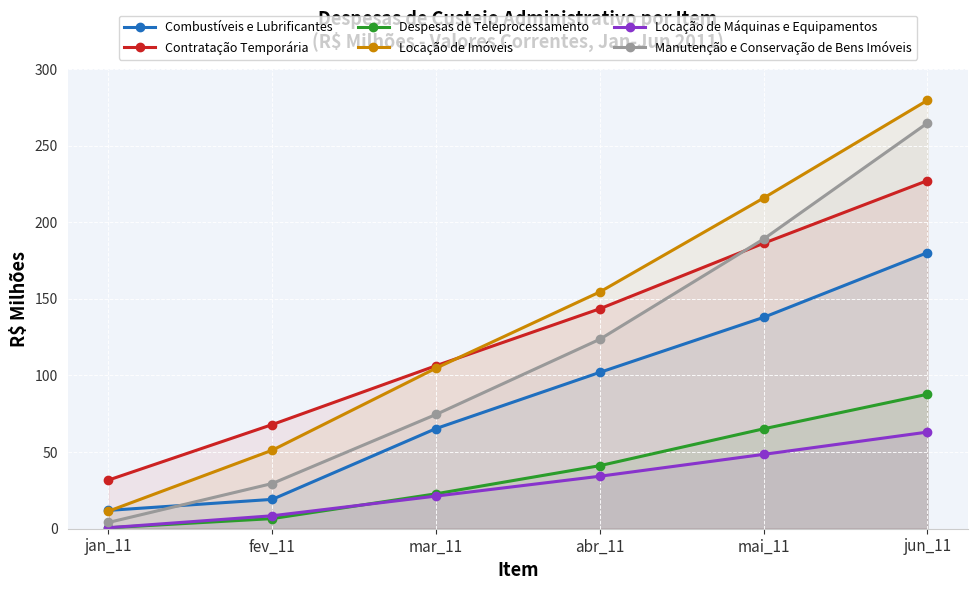

What is the value of the Locação de Máquinas e Equipamentos point at the 2nd from the left?

8.5